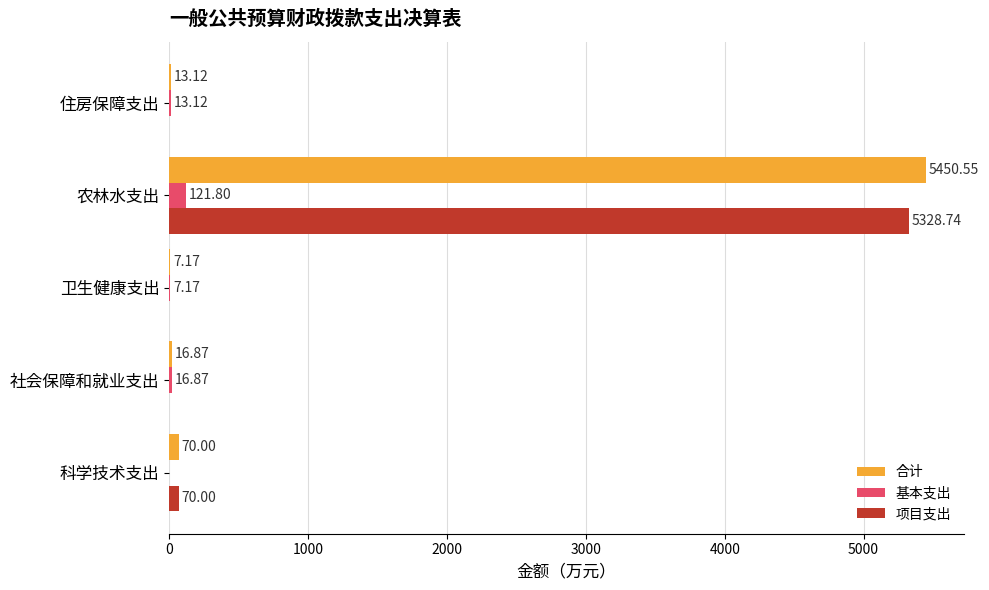

At which label is 项目支出 closest to 2664?

科学技术支出